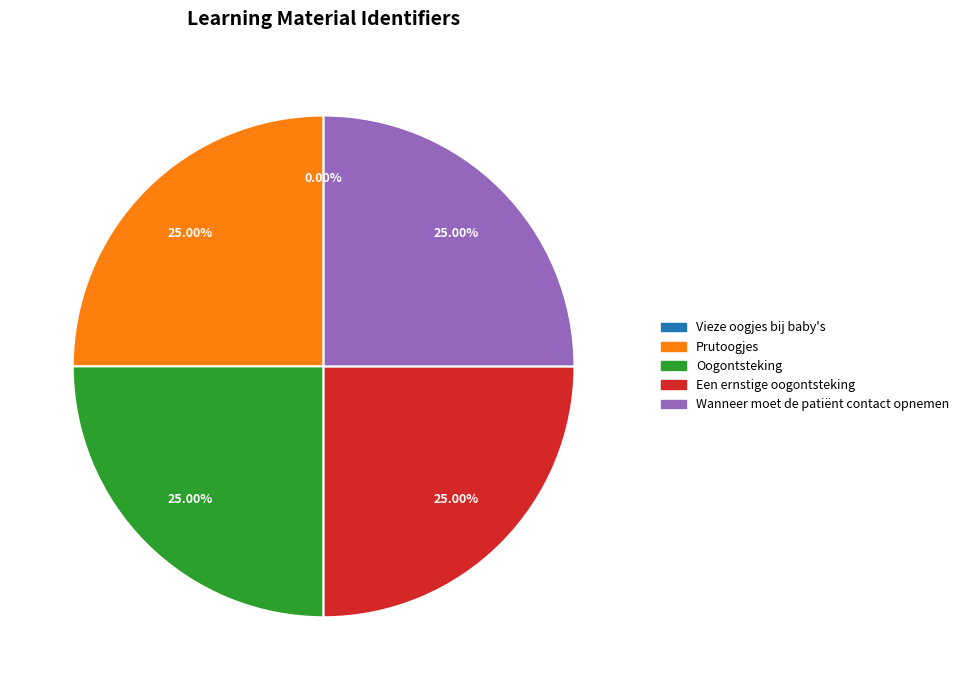

Is there any slice that represents more than half of the pie?

No